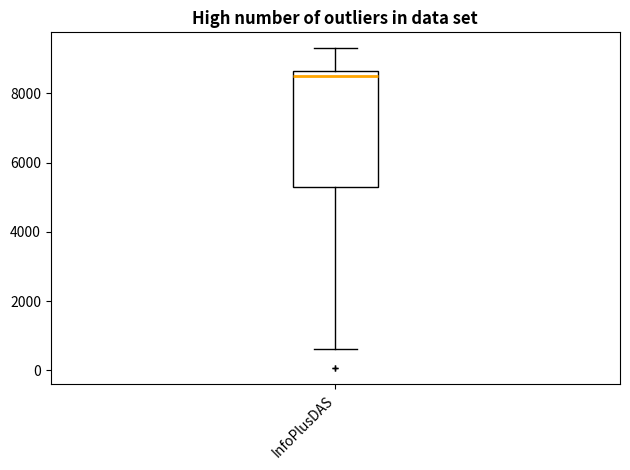

Read this box plot against the y-axis: the position of the median line, the range covered by the box, and the ends of both whiskers. The values are not printed on the chart, so give them approximately, as read against the axis.

median 8400, box 5200 to 8600, whiskers 600 to 9200